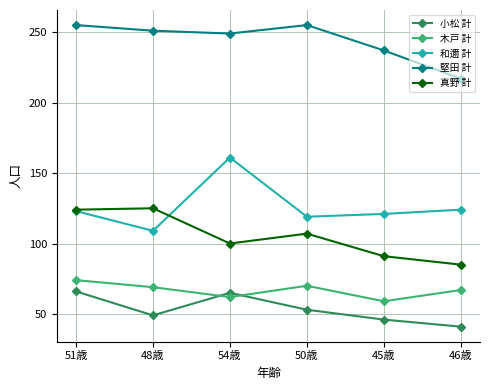

At 50歳, list the series in order from smallest to largest.

小松 計, 木戸 計, 真野 計, 和邇 計, 堅田 計